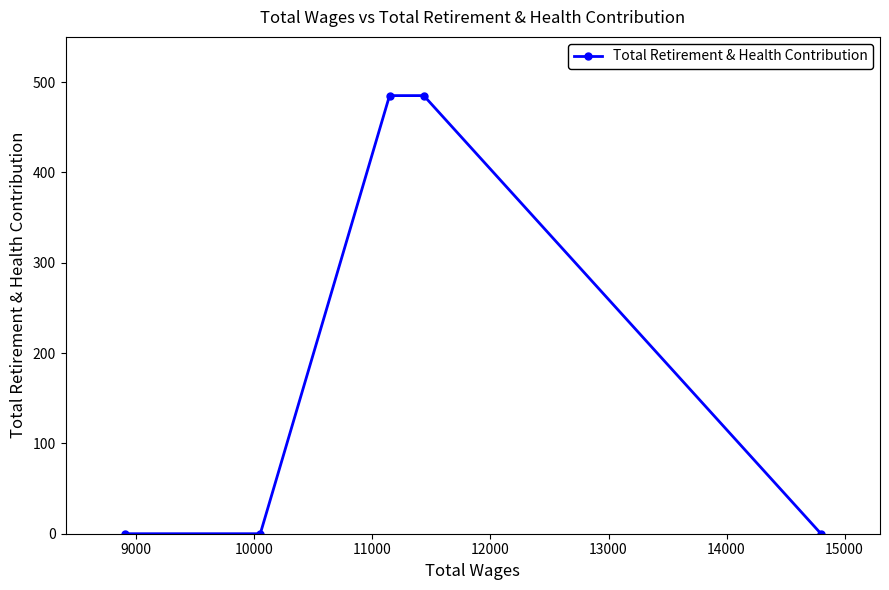

What is the greatest value displayed?

485